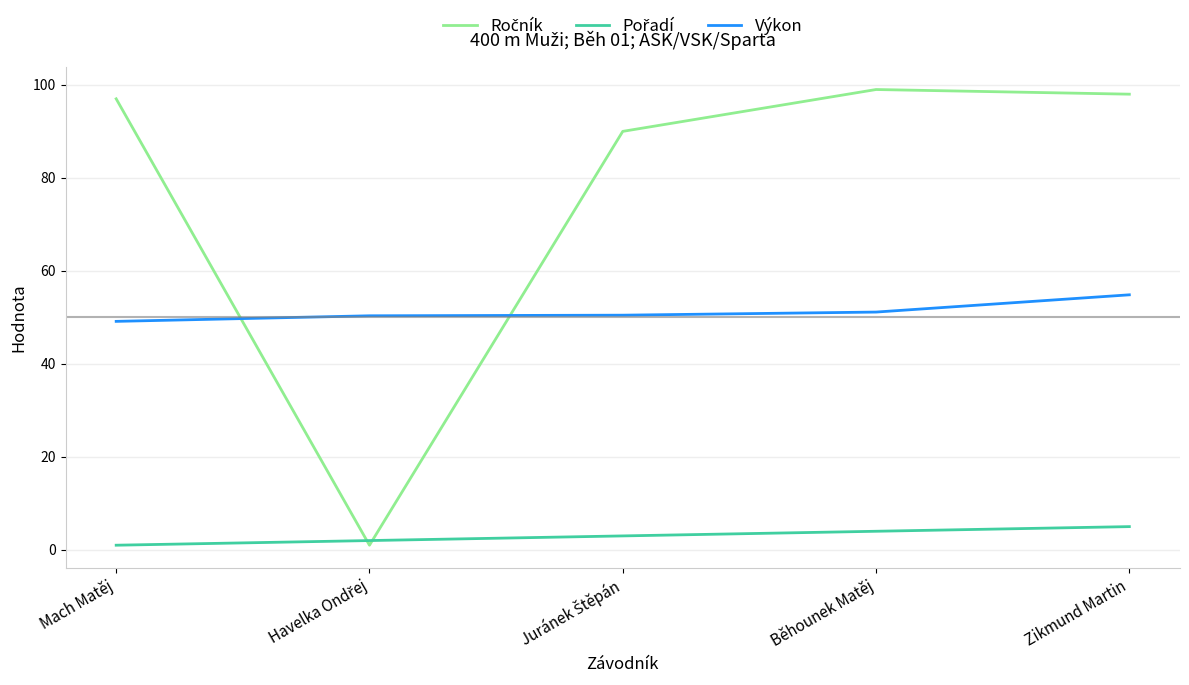

At which label does Výkon reach its peak?

Zikmund Martin